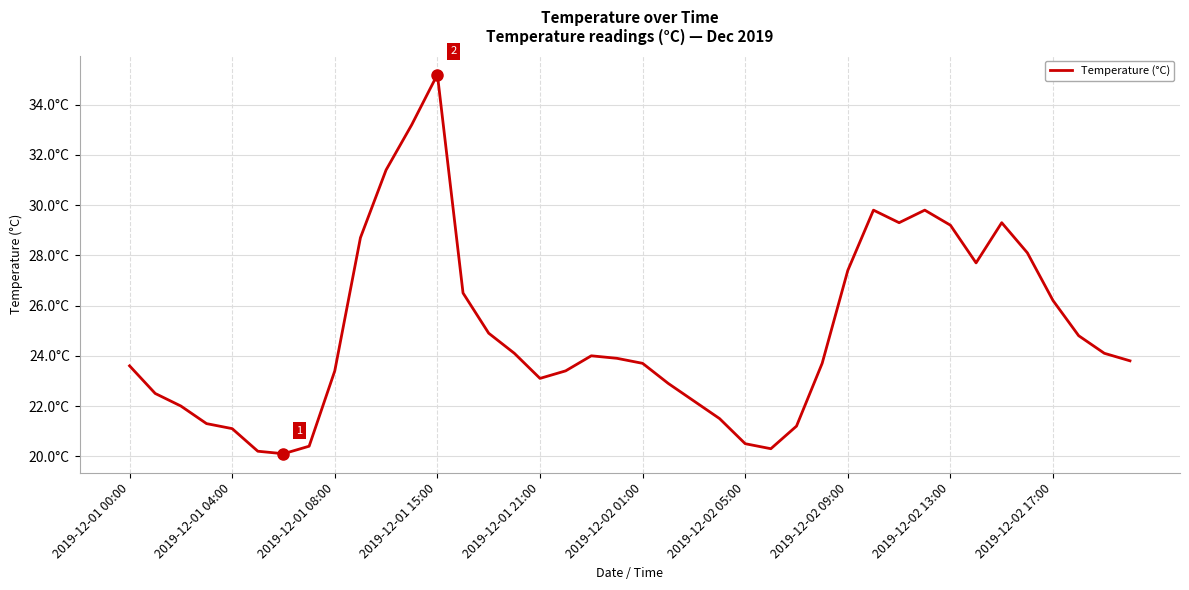

At which label does the data first exceed 23?

2019-12-01 00:00